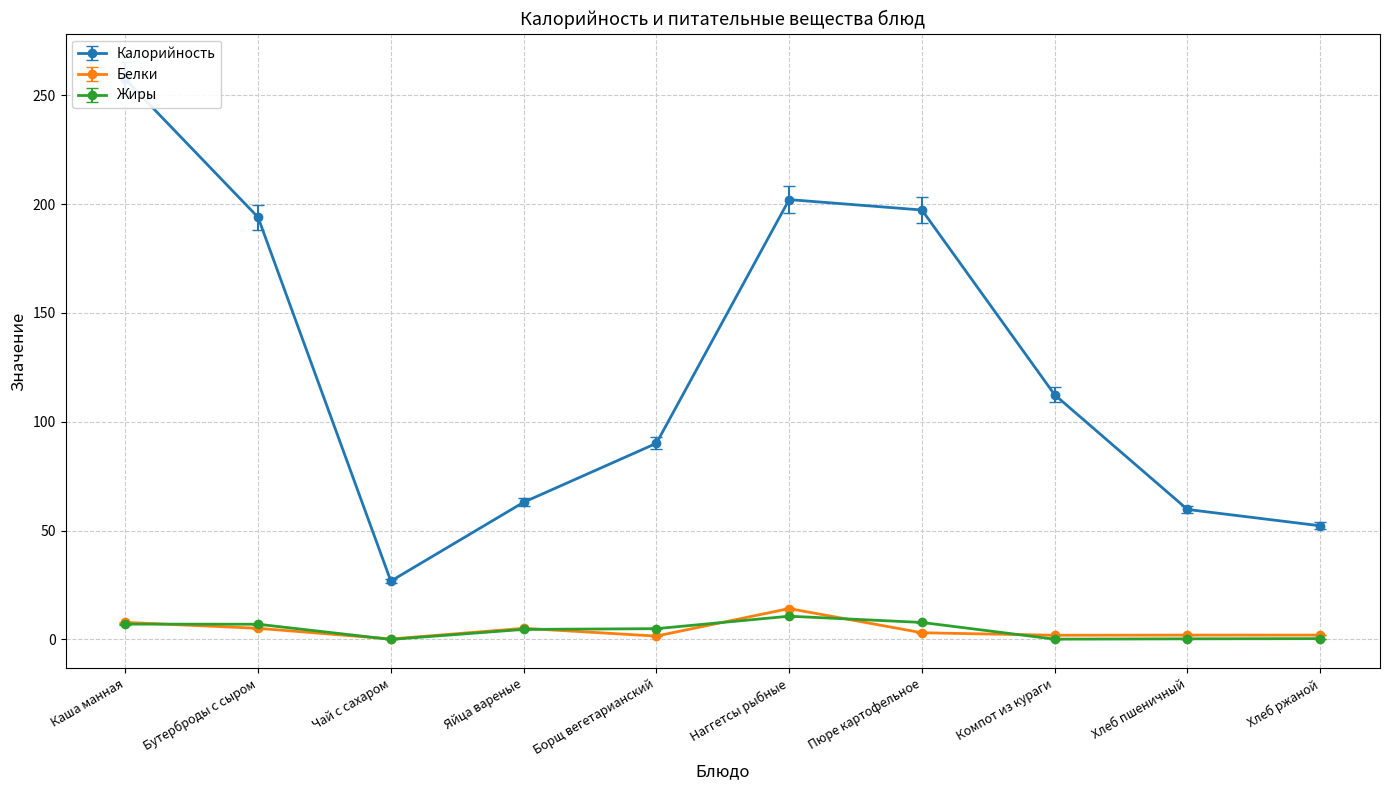

How many data points does each series have?

10